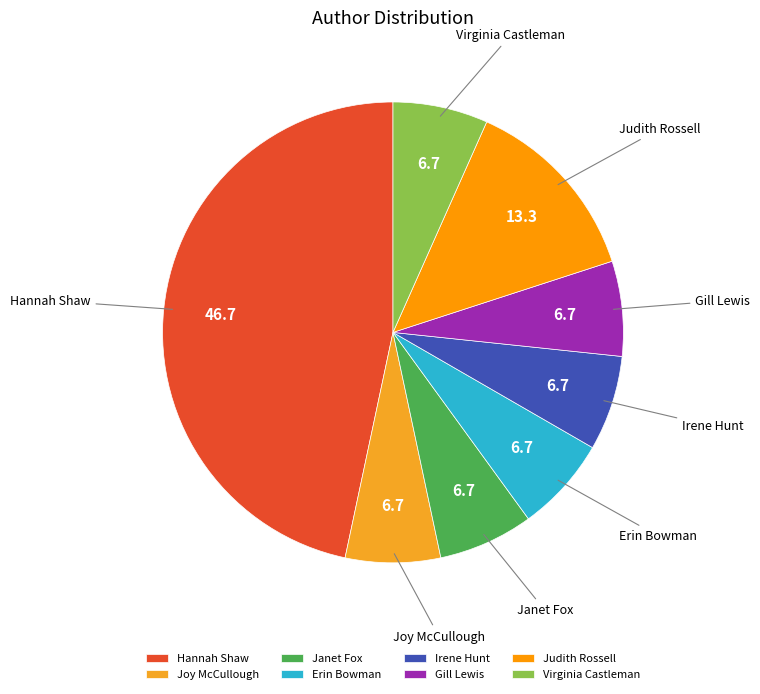

Does any single category account for the majority?

No